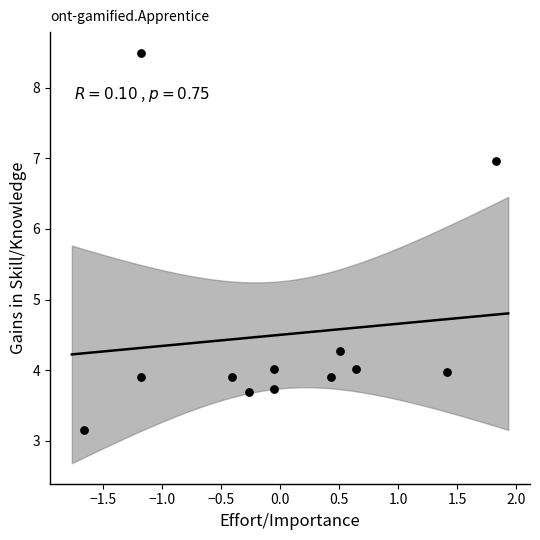

What is the range of X values (max minus min)?

3.5